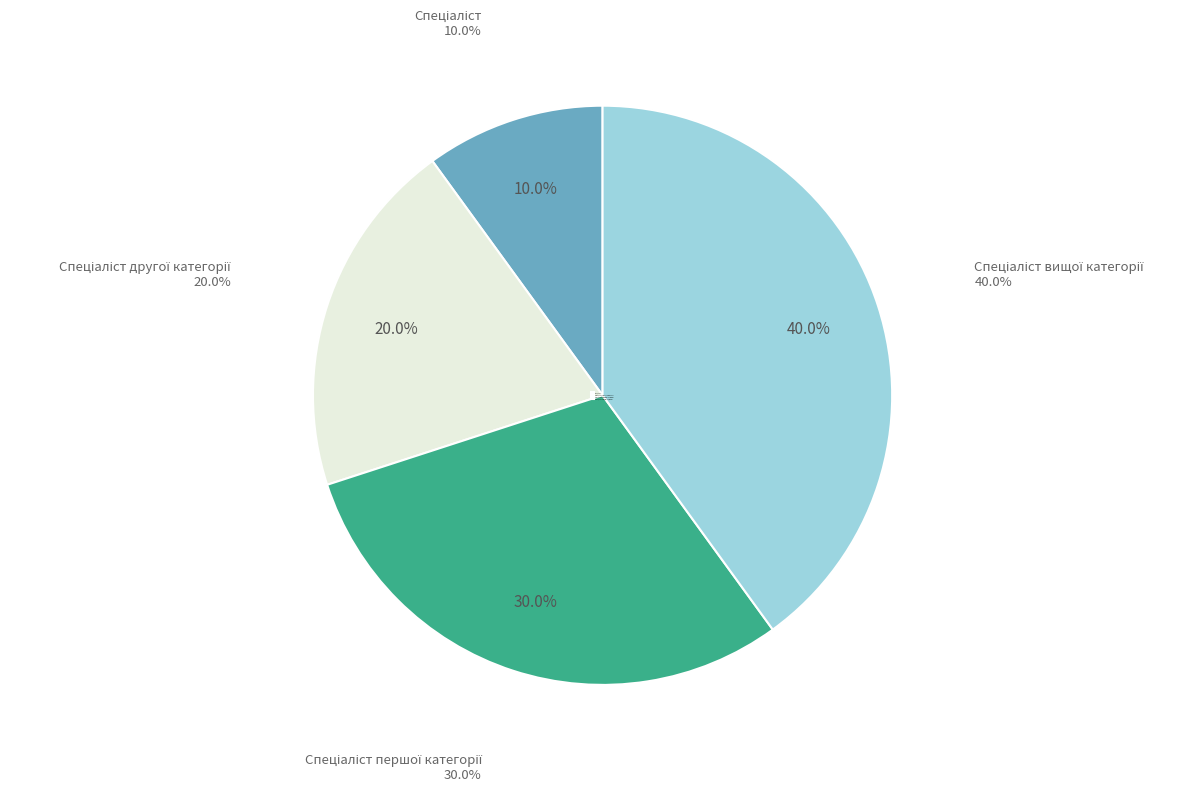

What portion of the pie excludes Спеціаліст вищої категорії?

60.0%